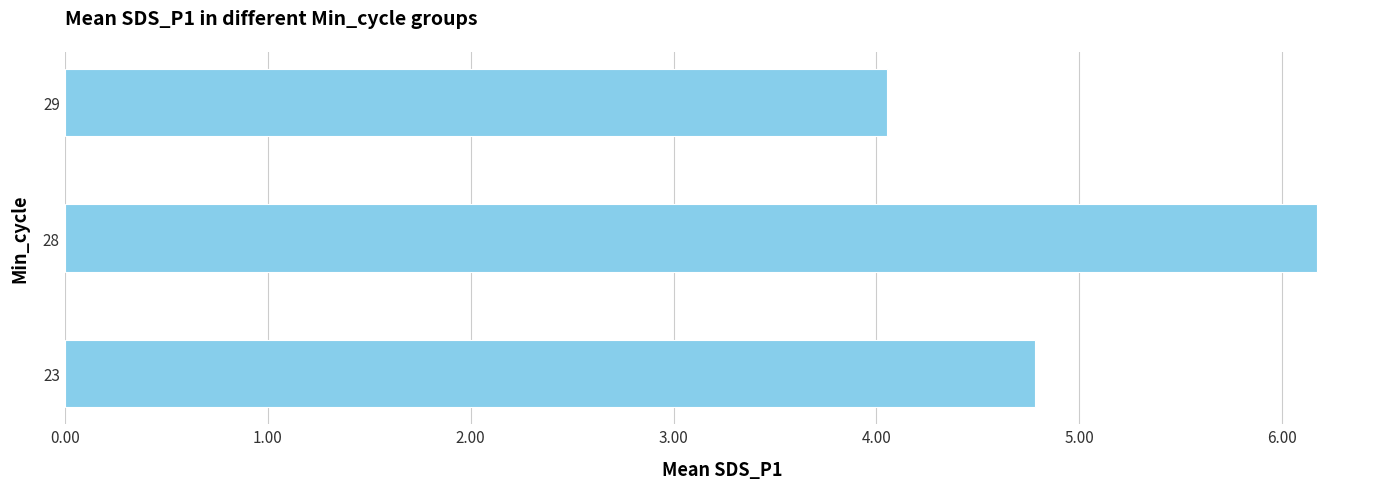

Reading bottom to top, transcribe all the data shown in this chart.

23=4.8	28=6.2	29=4.1